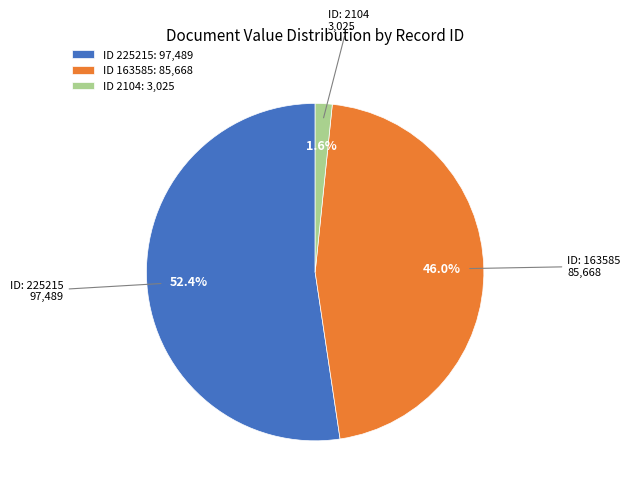

Rank the categories by value from lowest to highest.

ID 2104: 3,025, ID 163585: 85,668, ID 225215: 97,489